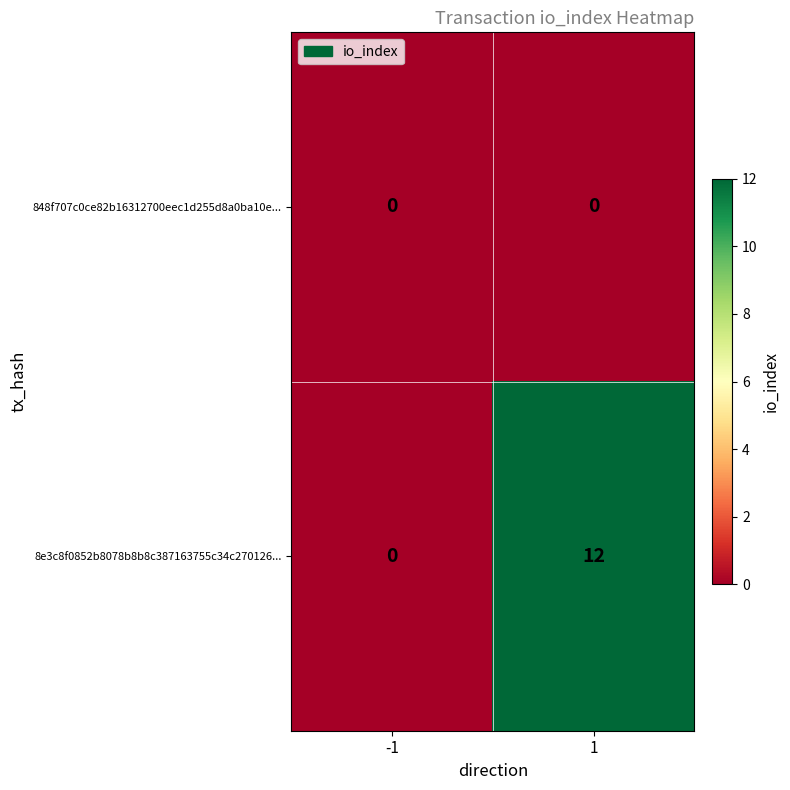

Reading left to right, what are all the values shown in this chart?

848f707c0ce82b16312700eec1d255d8a0ba10e...: 0	0
8e3c8f0852b8078b8b8c387163755c34c270126...: 0	12